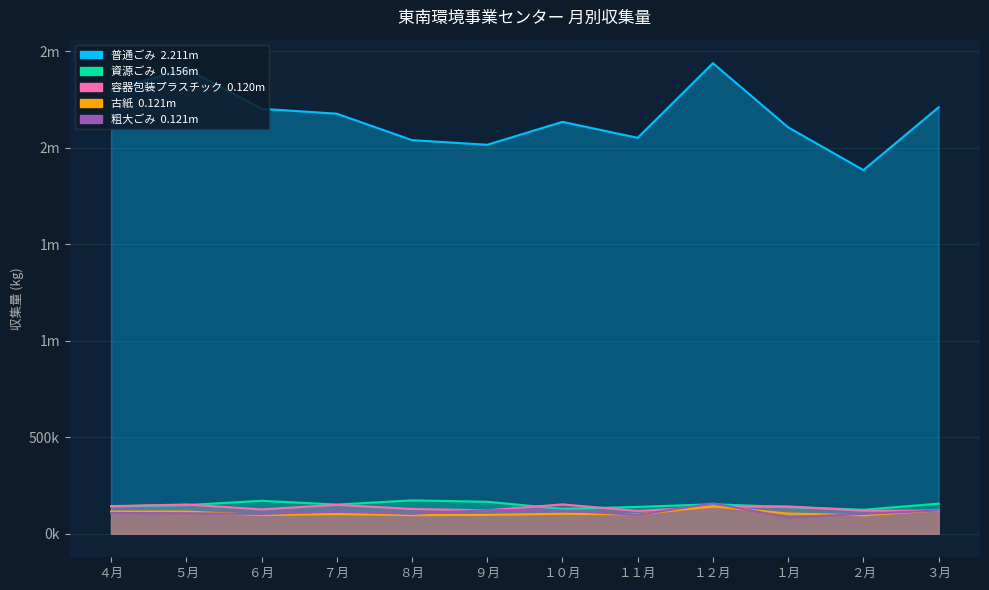

Which series has the widest spread of values?

普通ごみ